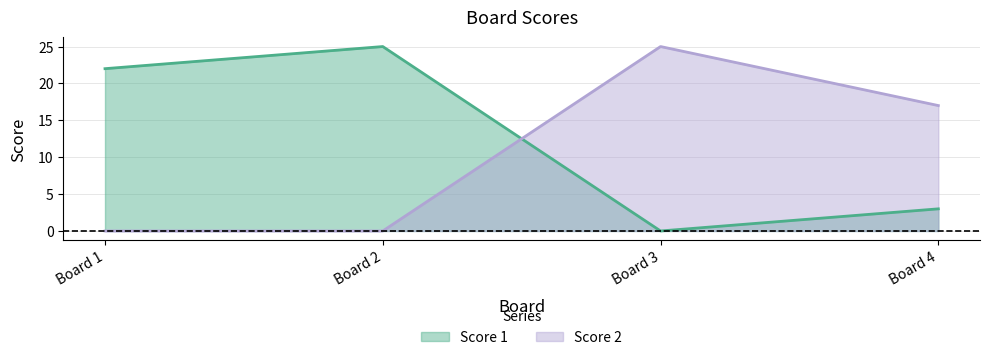

What is the sum of the Score 1 values at Board 2 and Board 4?

28